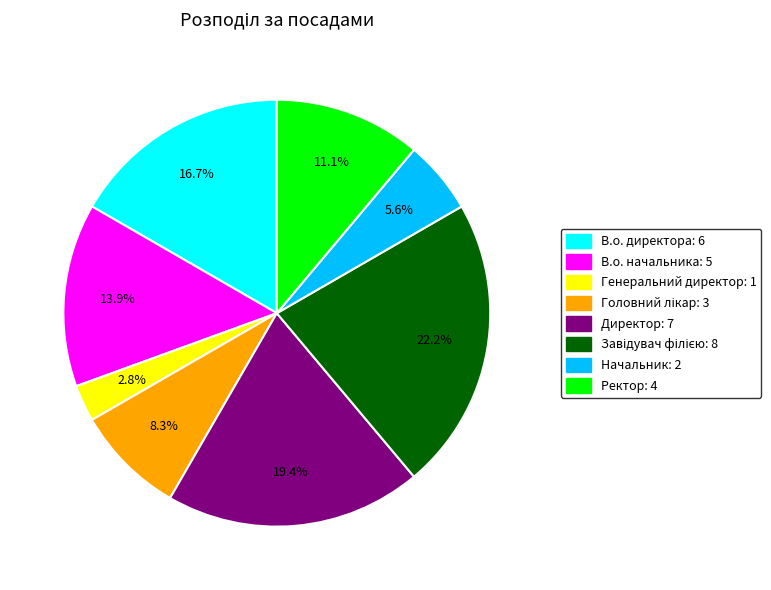

How much of the chart is everything except В.о. начальника?

86.1%